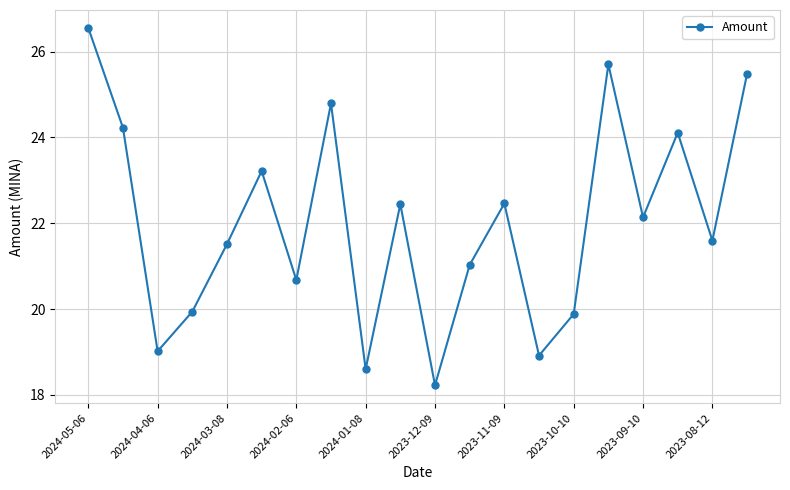

What is the greatest value displayed?

26.6